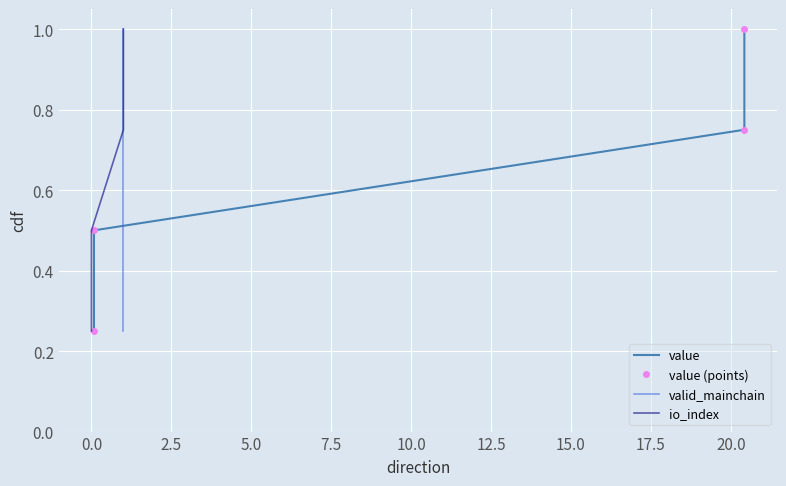

What position from the right is 5.0?

1